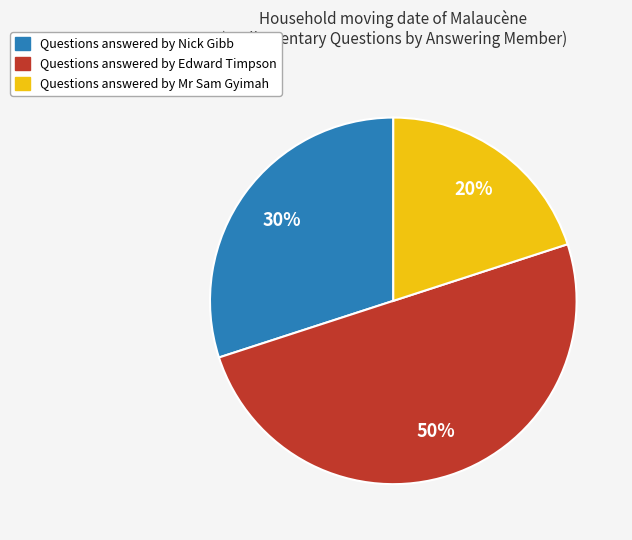

To the nearest percent, what is the average slice percentage?

33%